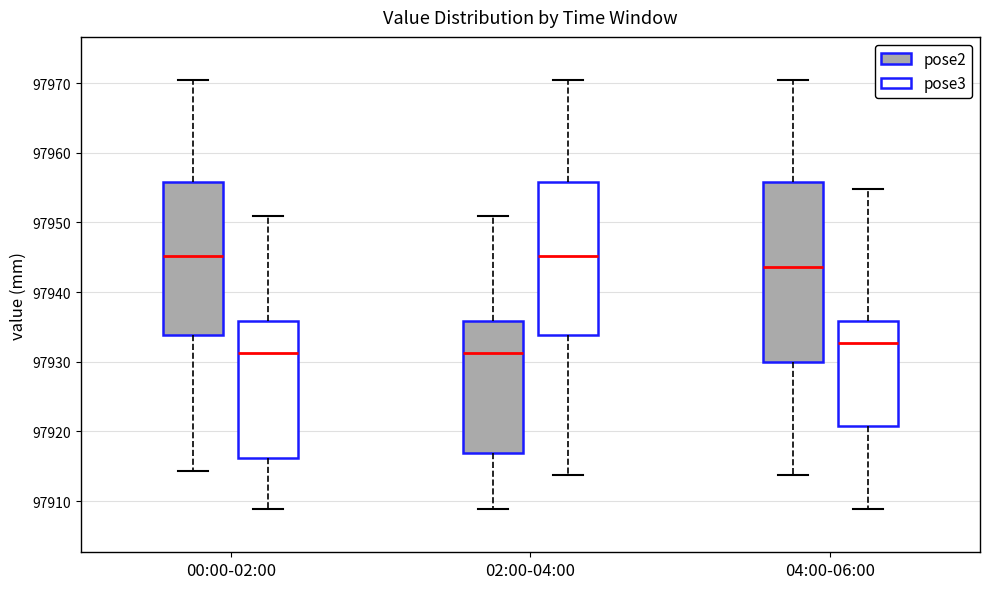

Which box is the tallest, from its lower edge to its upper edge?

04:00-06:00 (pose2)